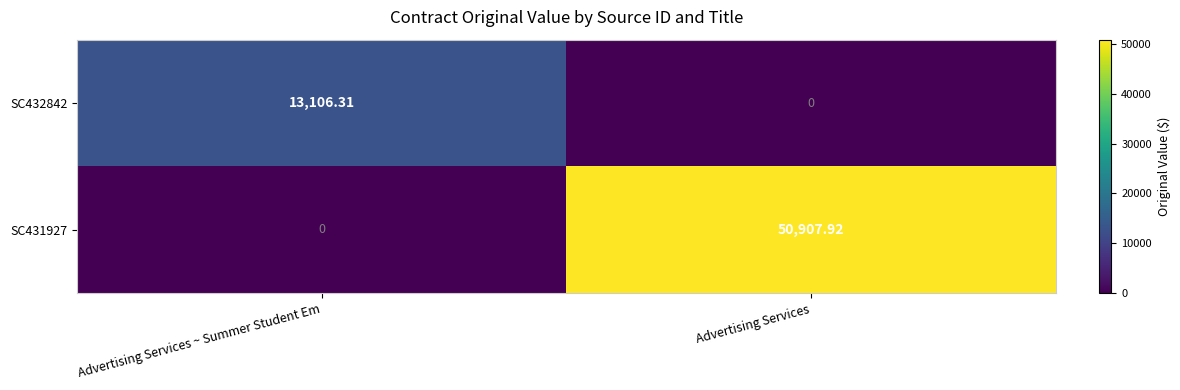

How many series are shown in this chart?

2